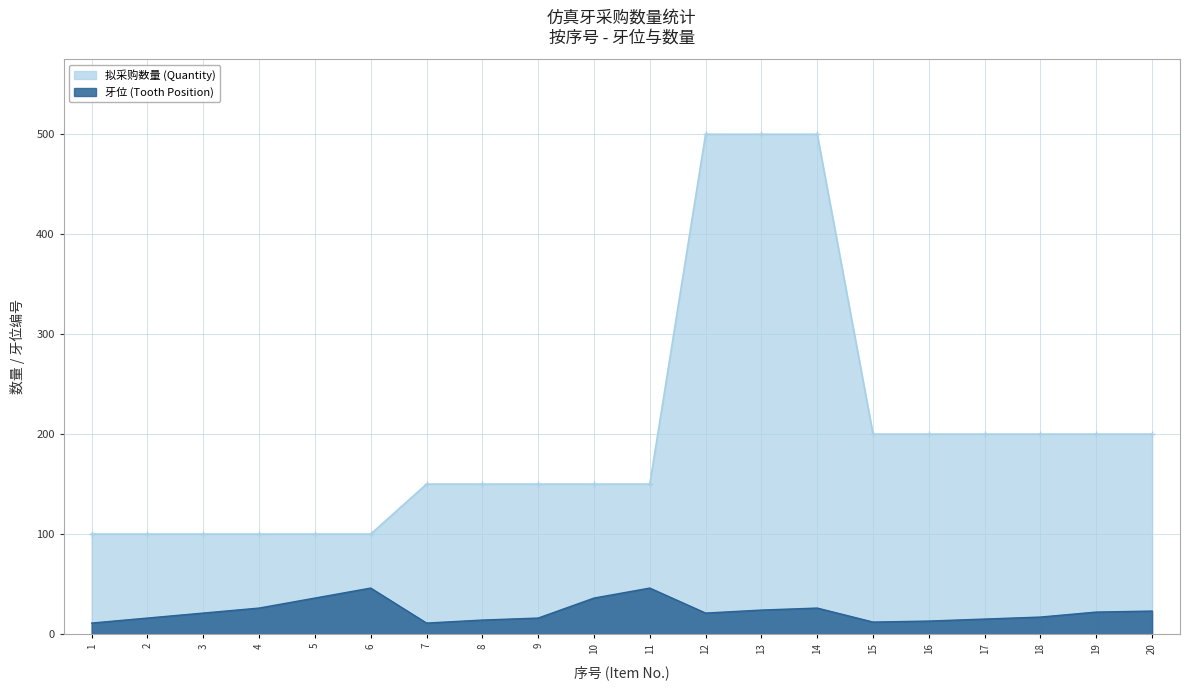

What are all the series names shown in the legend?

拟采购数量 (Quantity), 牙位 (Tooth Position)